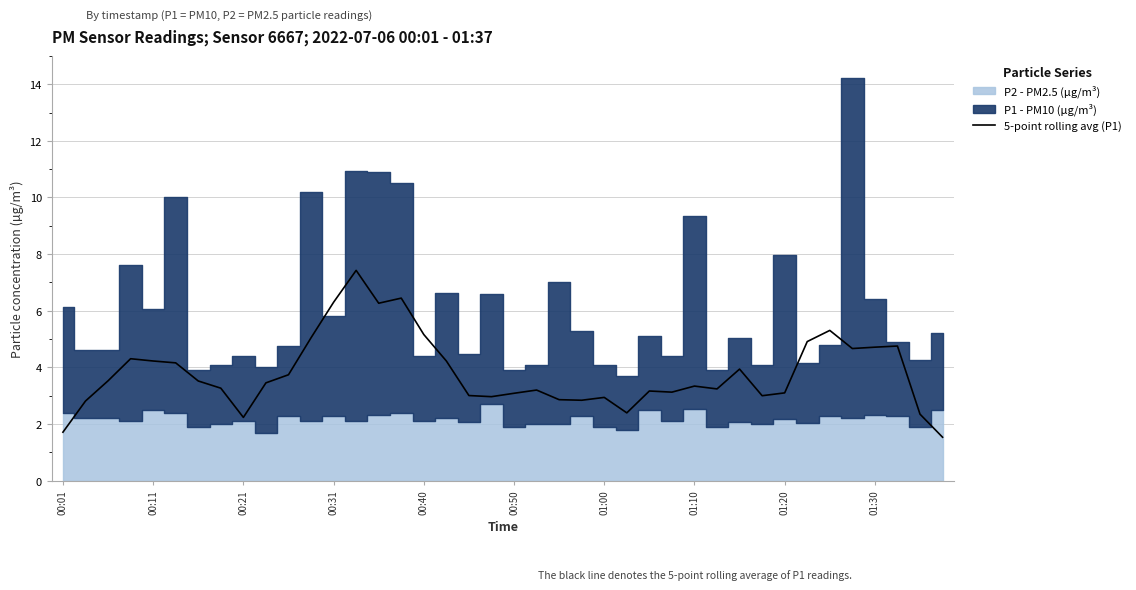

Reading right to left, extract all data points from this chart.

1.5	2.3	4.8	4.7	4.7	5.3	4.9	3.1	3.0	3.9	3.2	3.3	3.1	3.2	2.4	2.9	2.8	2.9	3.2	3.1	3.0	3.0	4.2	5.2	6.4	6.3	7.4	6.3	5.0	3.7	3.5	2.2	3.3	3.5	4.2	4.2	4.3	3.5	2.8	1.7